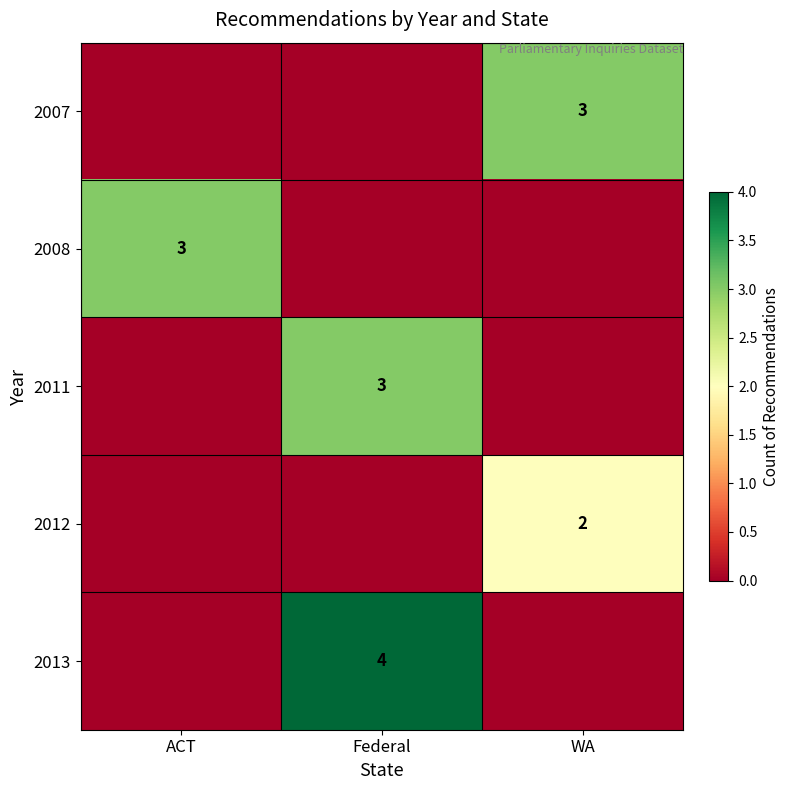

How many categories are shown in the chart?

3